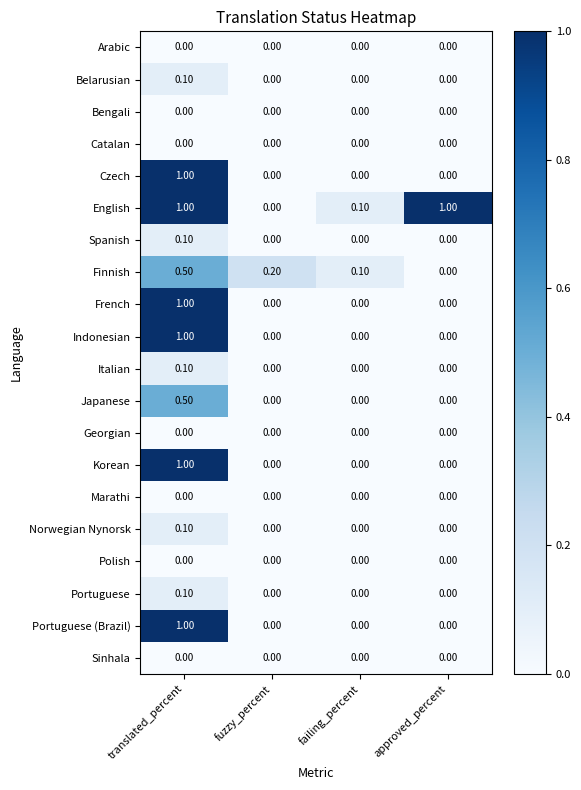

What is the average value of the English series?

0.5